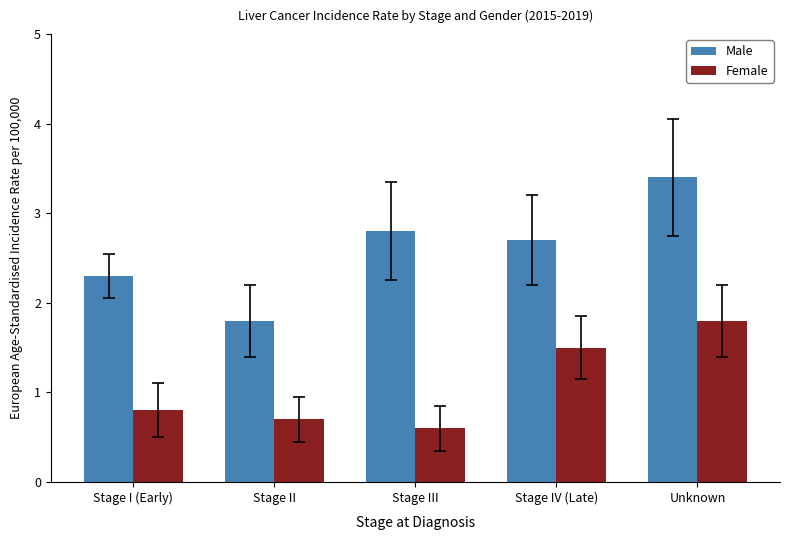

What is the sum of all Female values?

5.4